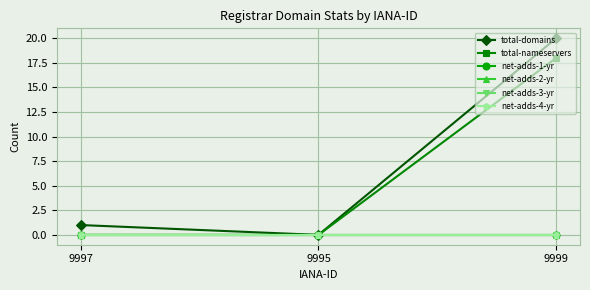

How many lines are shown in the chart?

6